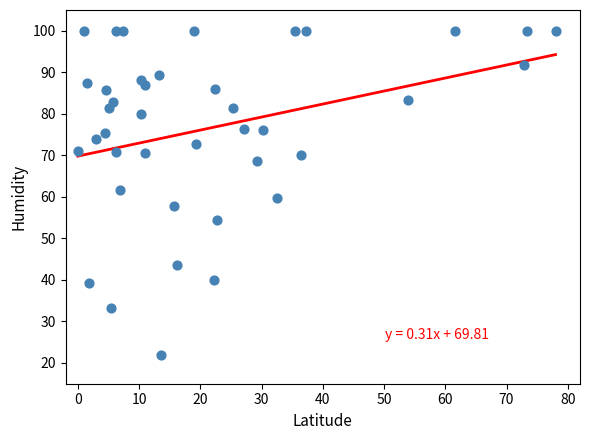

What is the range of X values (max minus min)?

78.0